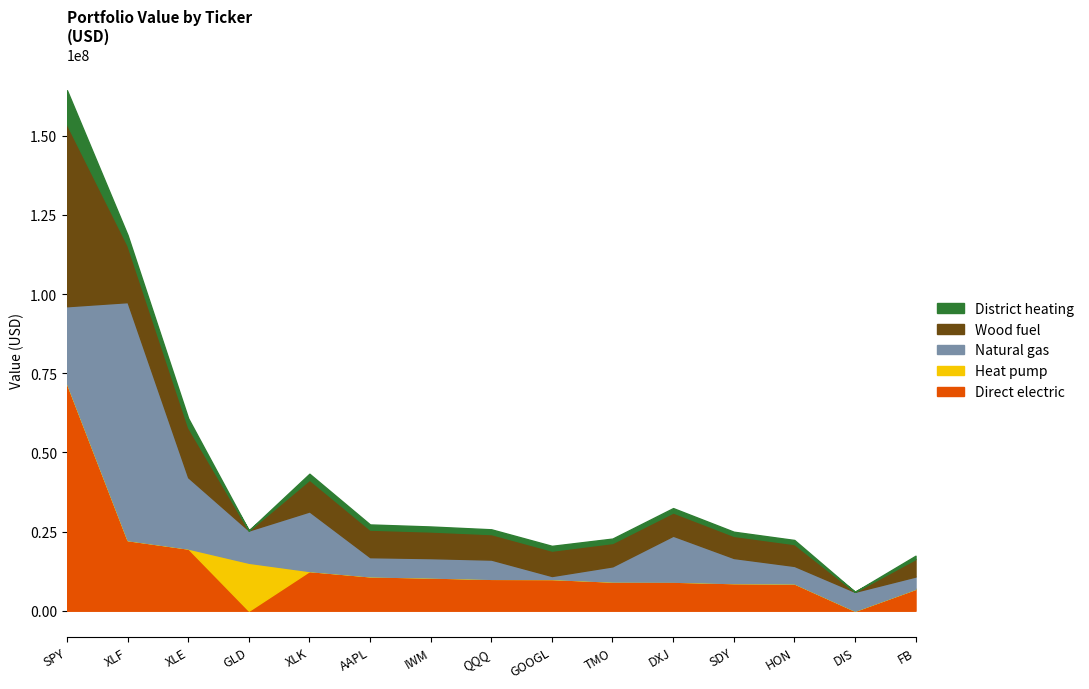

What is the difference between the highest and lowest values at SPY?

71799000